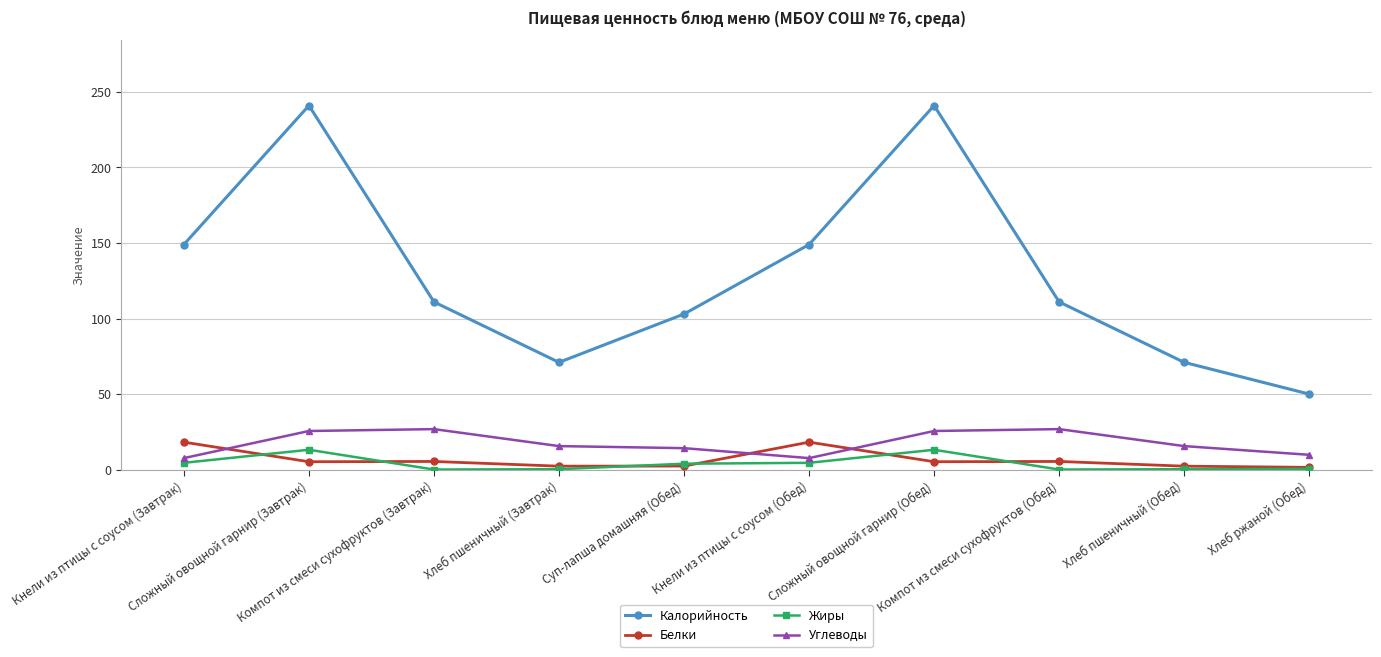

Is it true that Жиры equals 0.1 at Компот из смеси сухофруктов (Обед)?

True